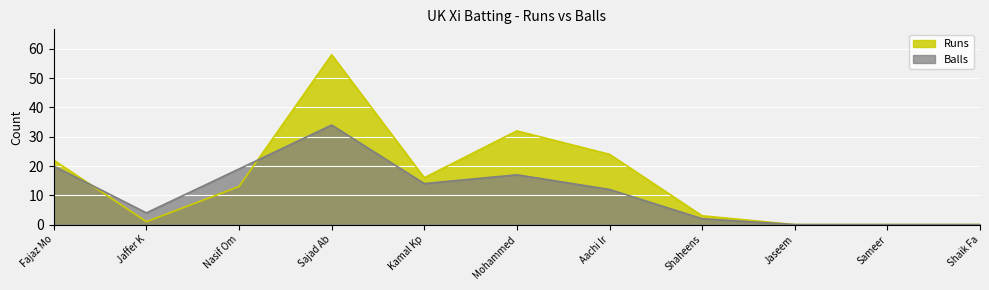

The value of Runs at Aachi Ir is 24. True or false?

True